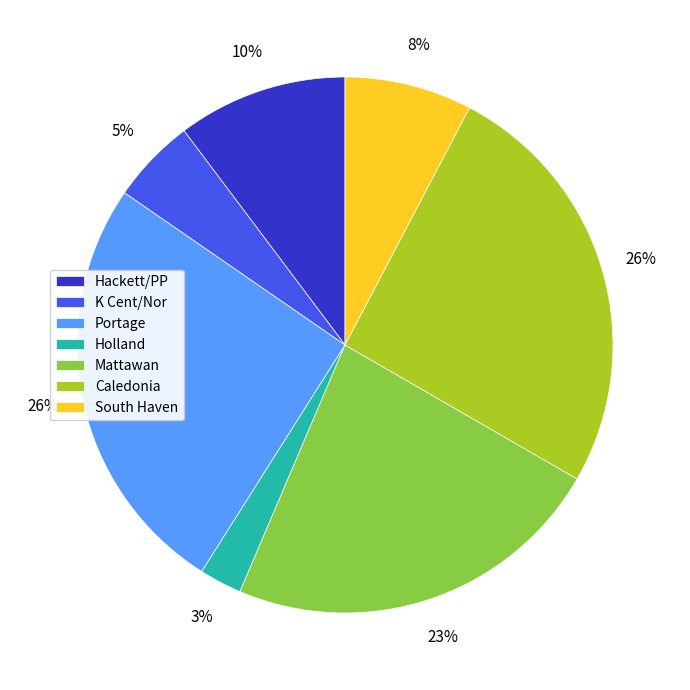

Is the sum of Mattawan and K Cent/Nor greater than half?

No